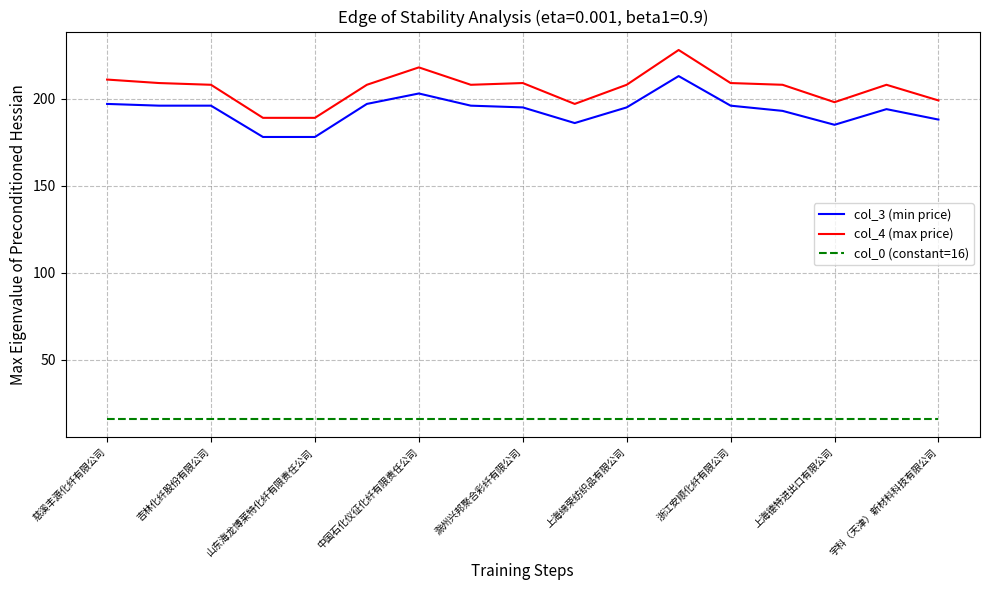

Is this an area chart (filled region under the line)?

No